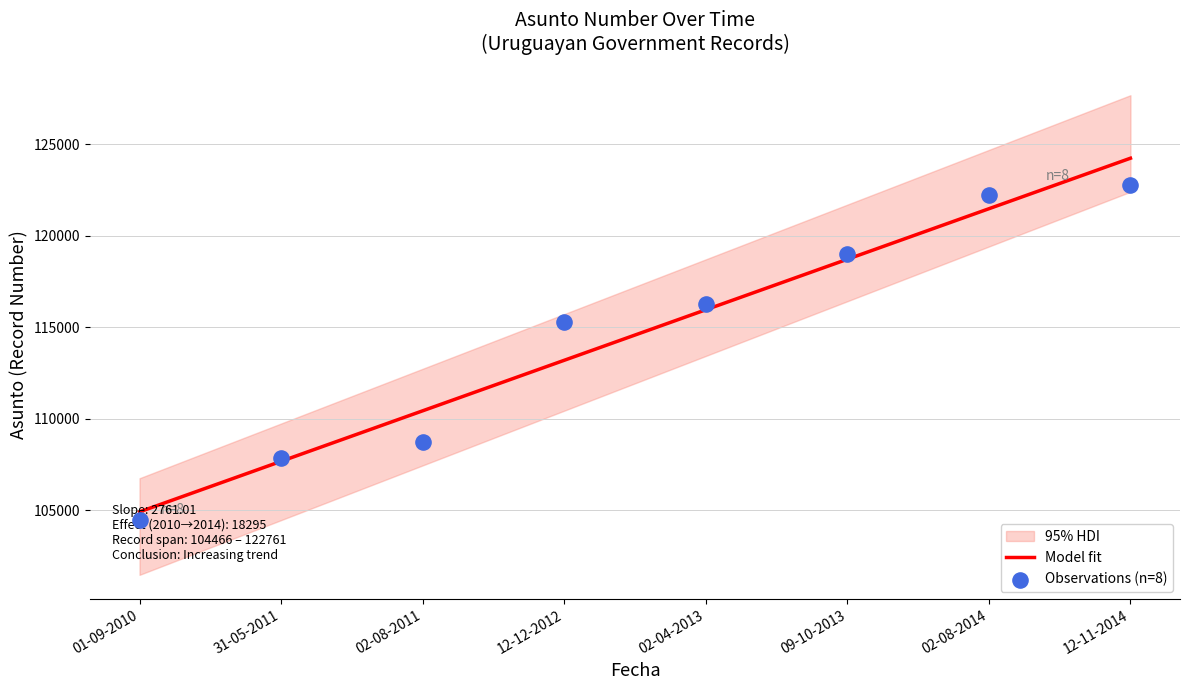

At how many categories does at least one series exceed 115476?

4